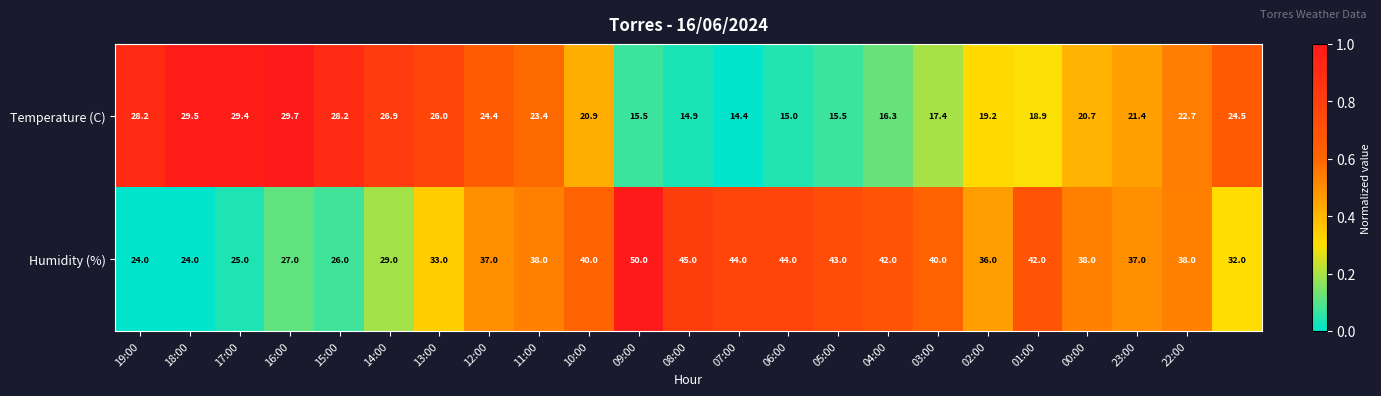

At how many categories does at least one series exceed 16?

23